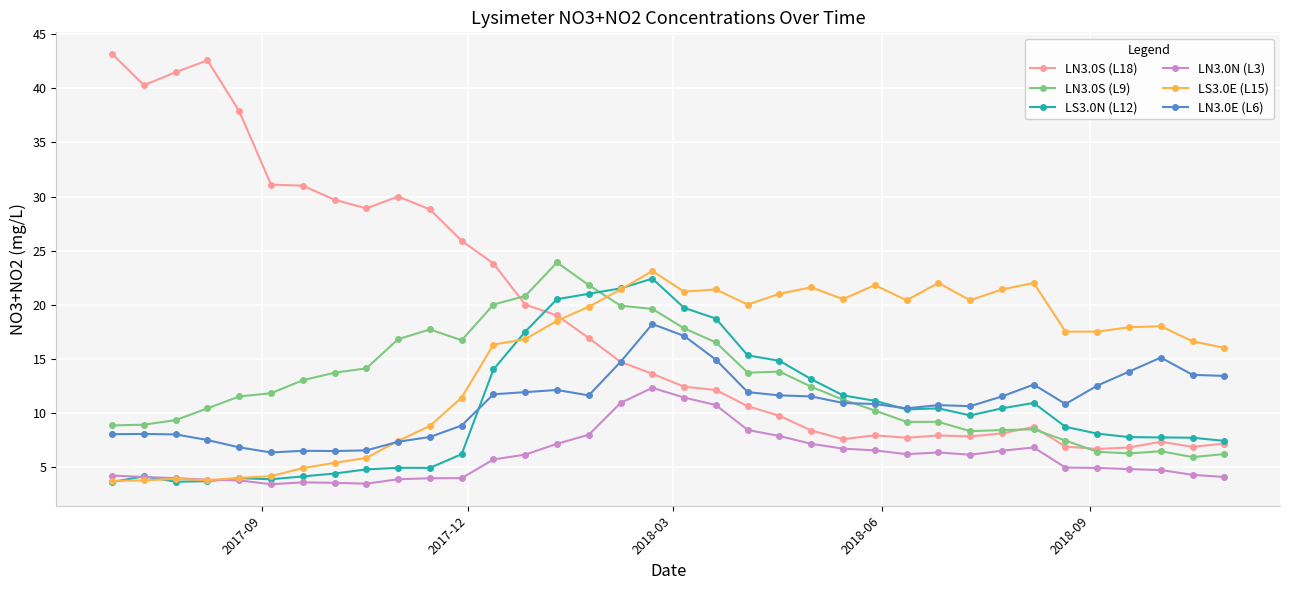

What is the value of the LN3.0N (L3) point at the 23rd from the left?

7.1